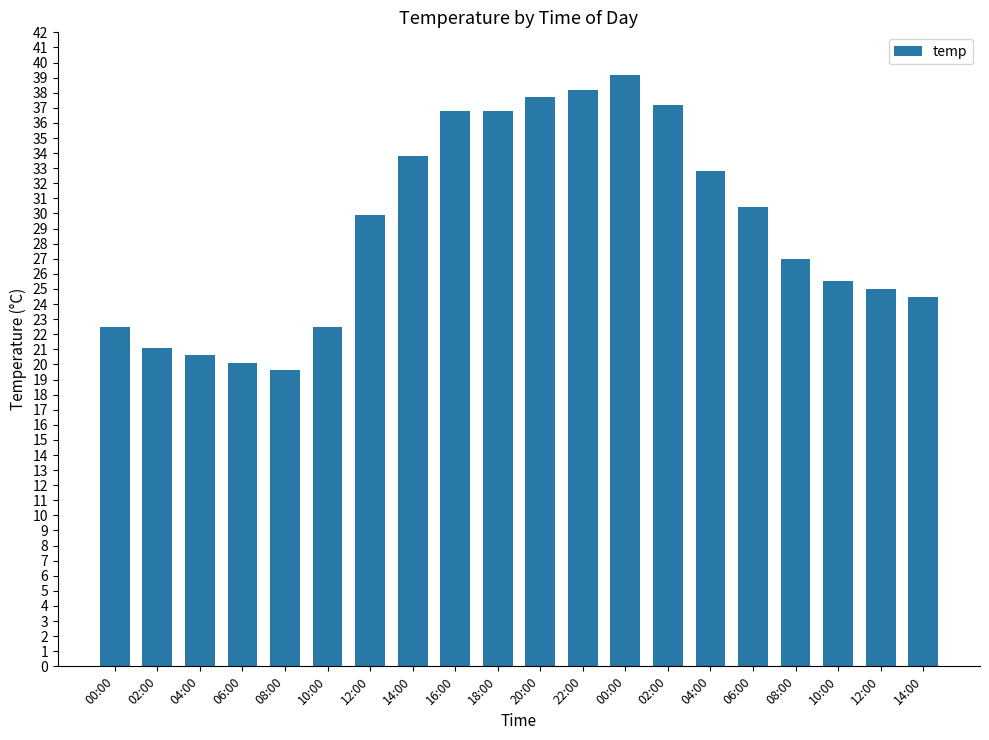

Where does the data first go above 29?

12:00